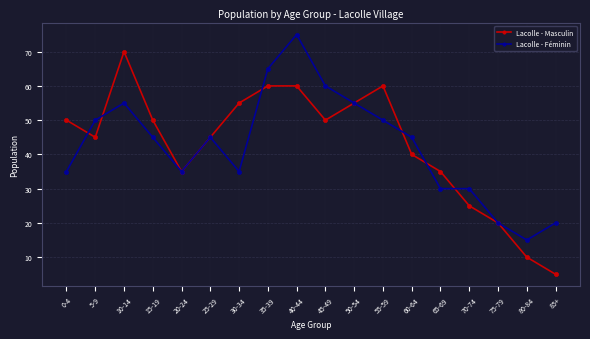

Is it true that Lacolle - Féminin equals 12 at 30-34?

False